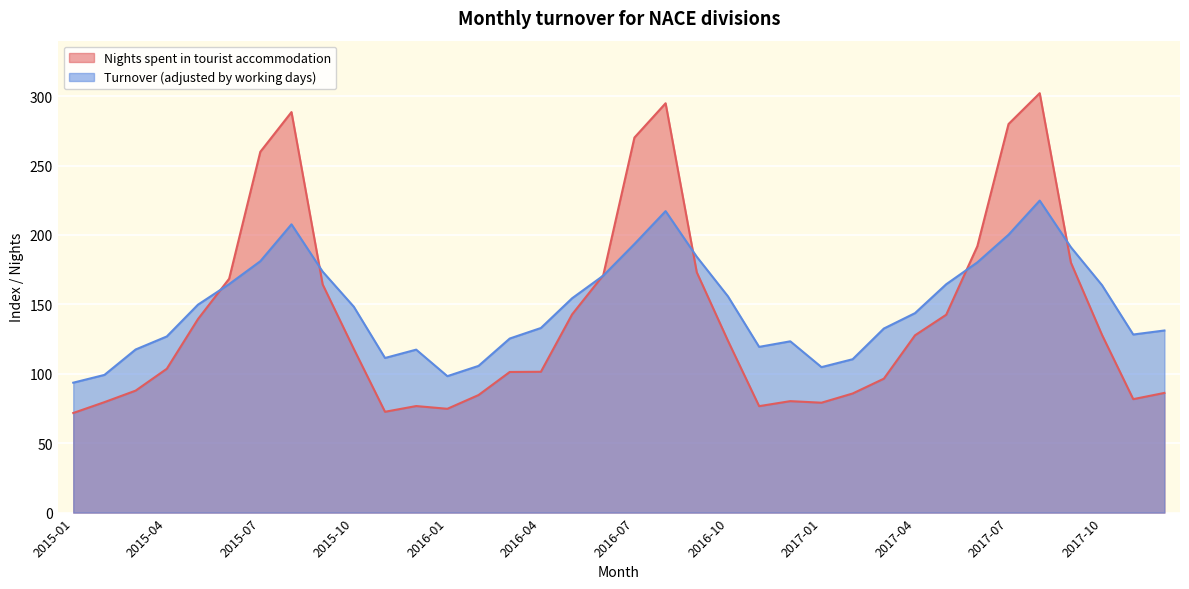

True or false: Turnover (adjusted by working days) has a value of 123.4 at 2016-12.

True